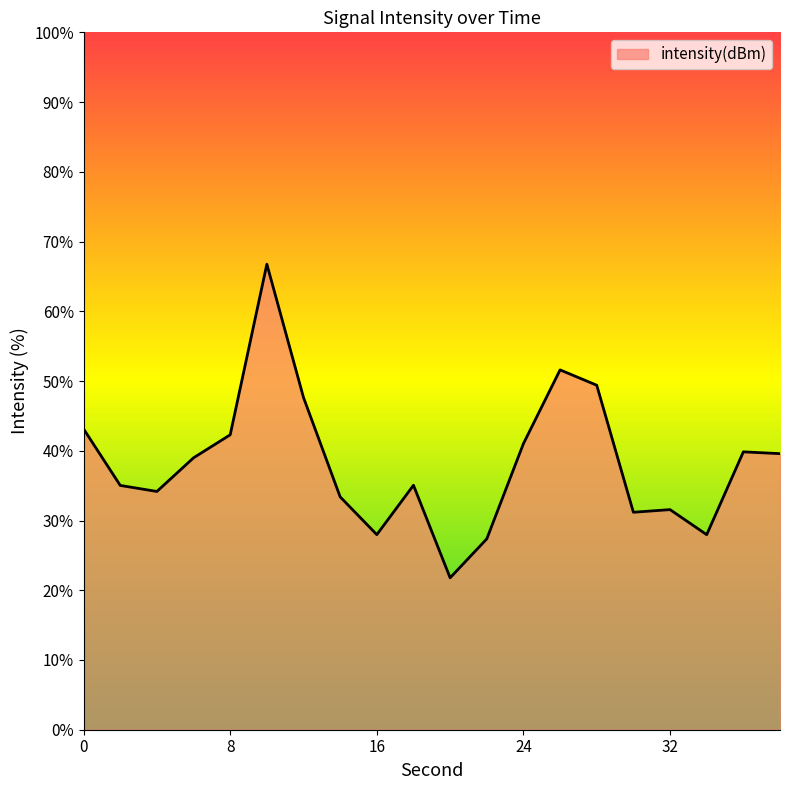

What is the minimum value shown in the chart?

21.8